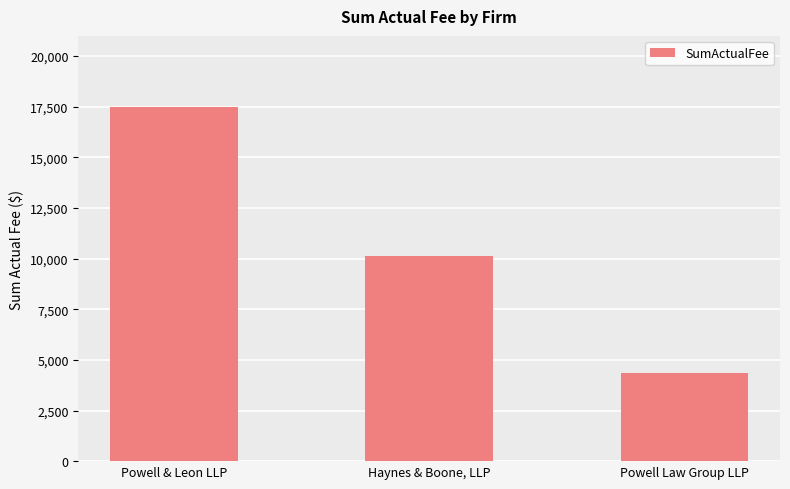

What is the label of the 3rd bar from the left?

Powell Law Group LLP